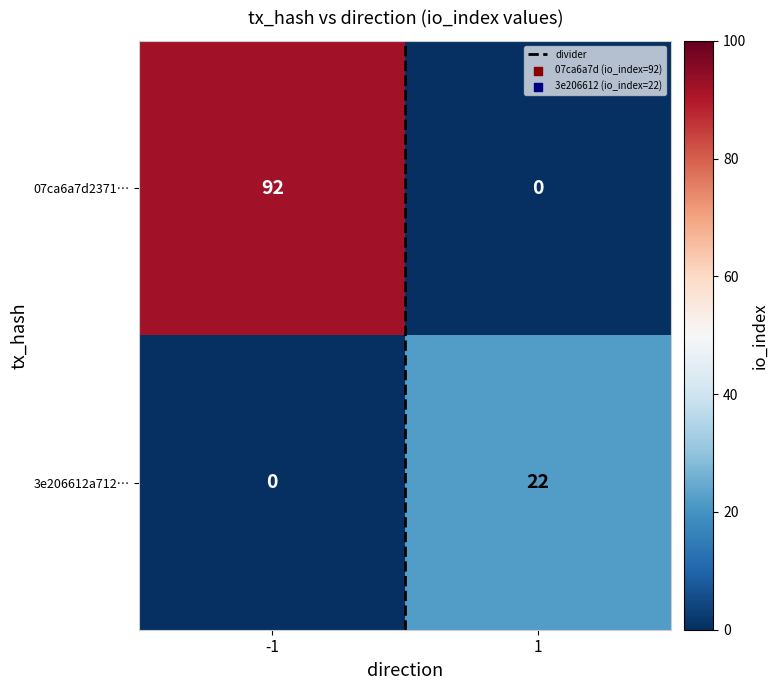

List the series in order of their overall mean, lowest first.

3e206612a712…, 07ca6a7d2371…